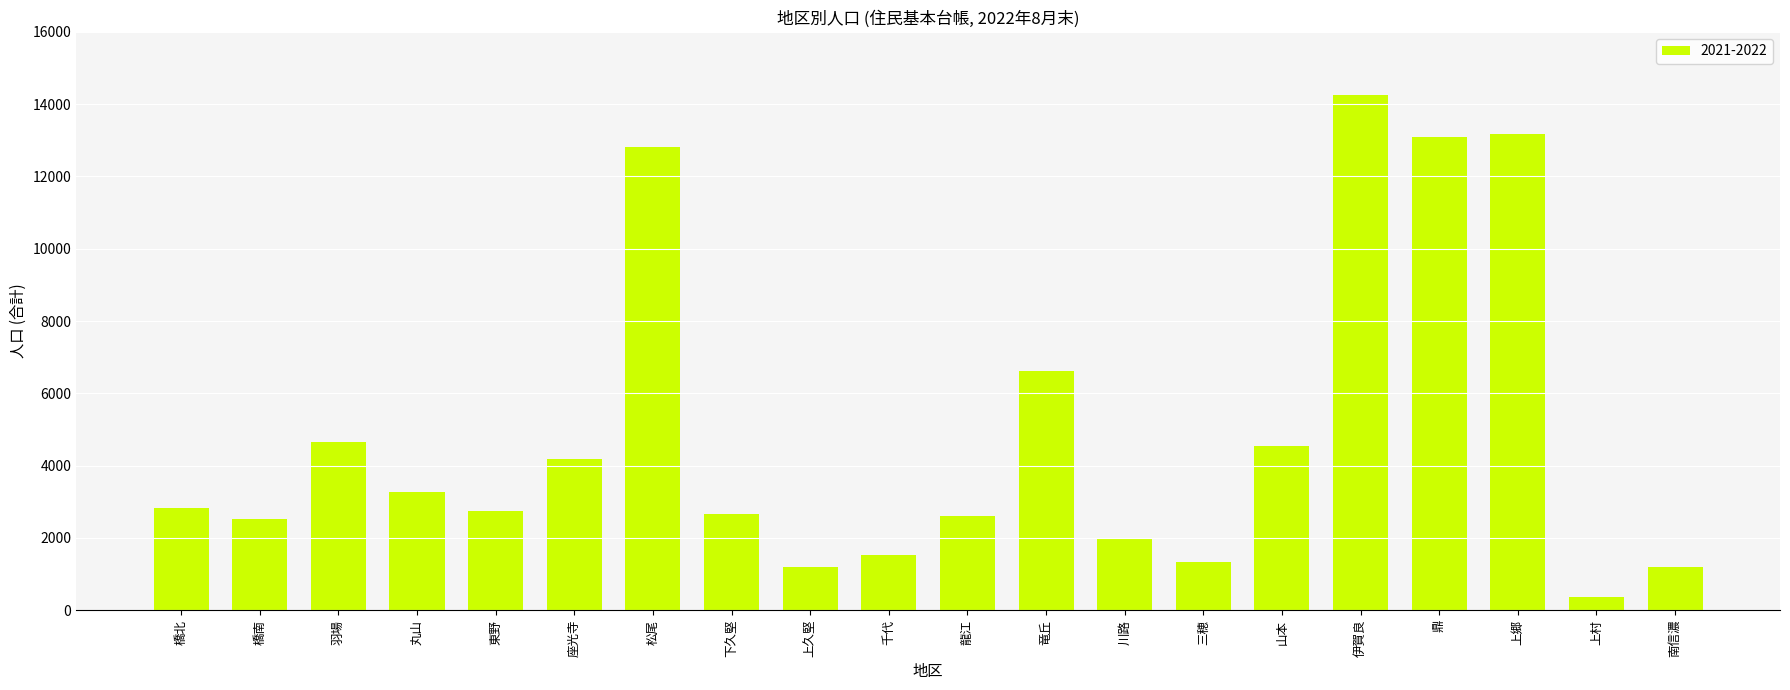

The chart shows a value of 6626 at 竜丘. True or false?

True